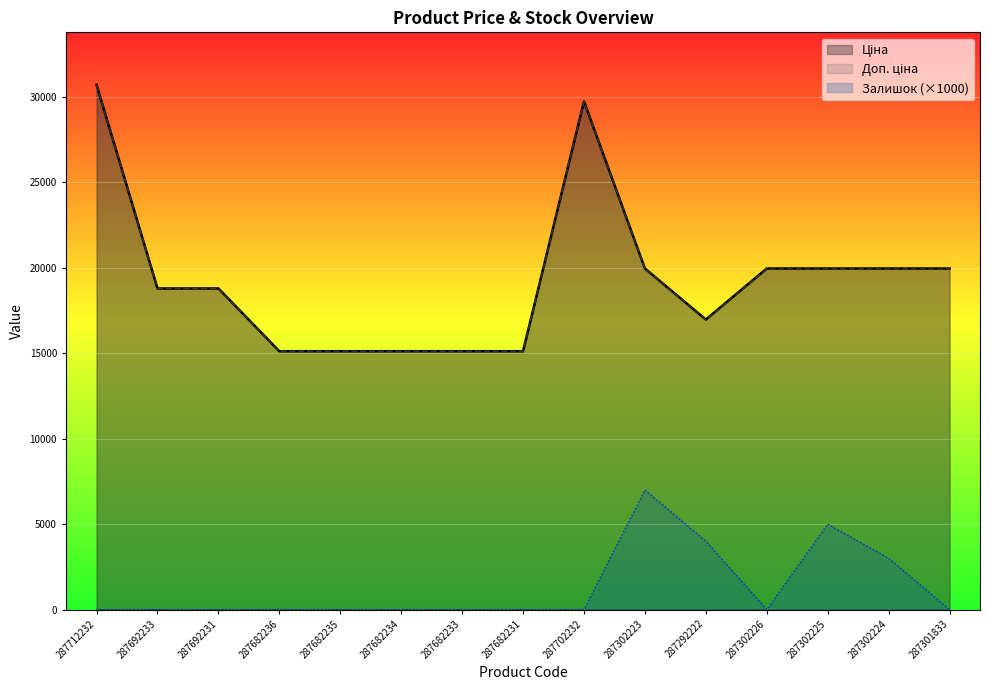

What is the difference between the maximum and second lowest values in the Залишок series?

7000.0